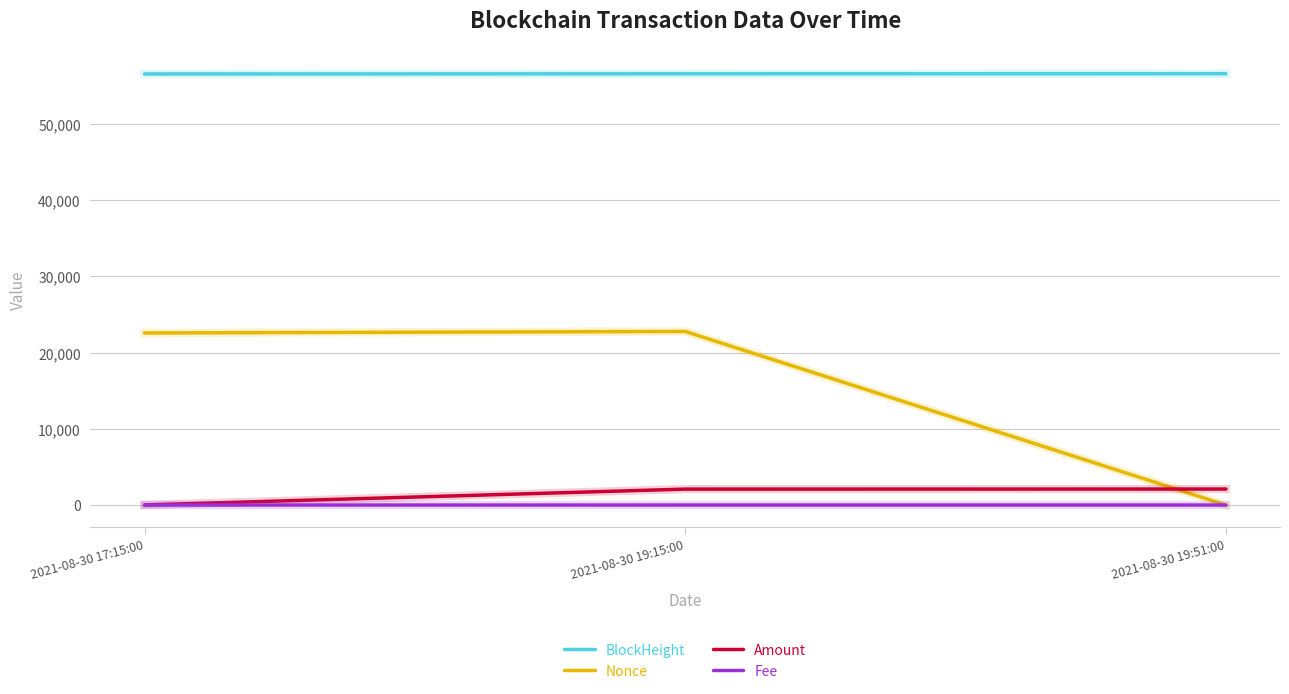

What is the difference between the Fee values at 2021-08-30 19:15:00 and 2021-08-30 19:51:00?

0.1